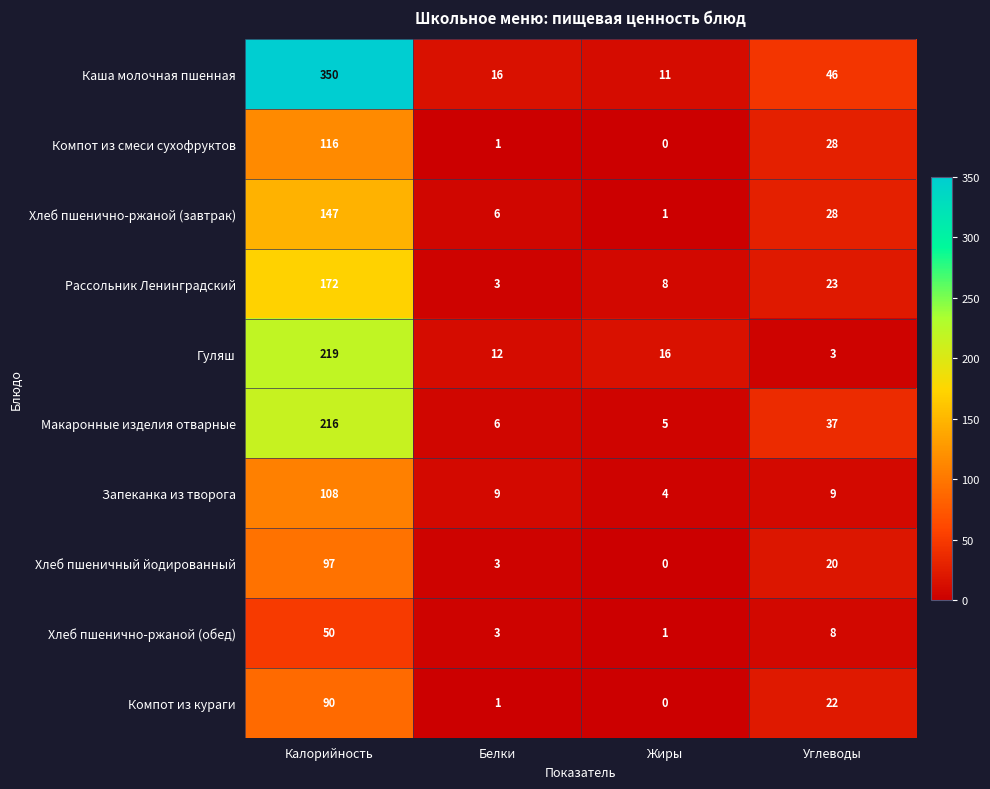

Which category has the lowest value across all series?

Жиры